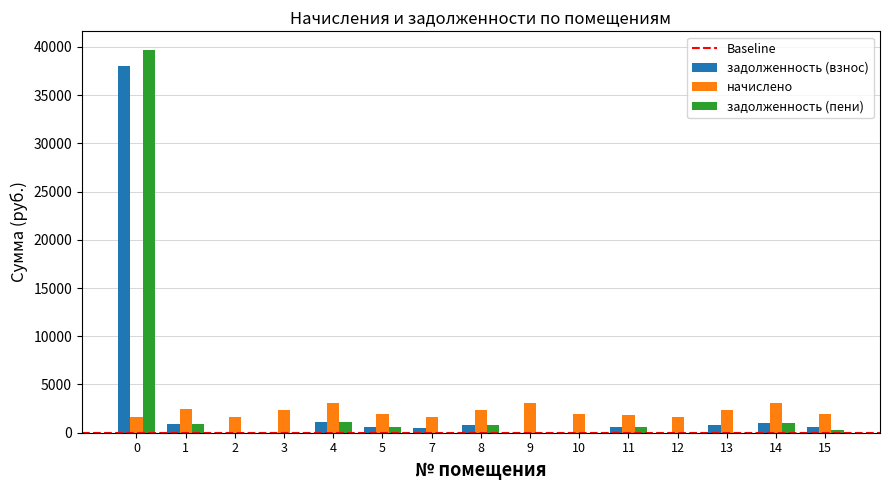

How many data points does each series have?

15